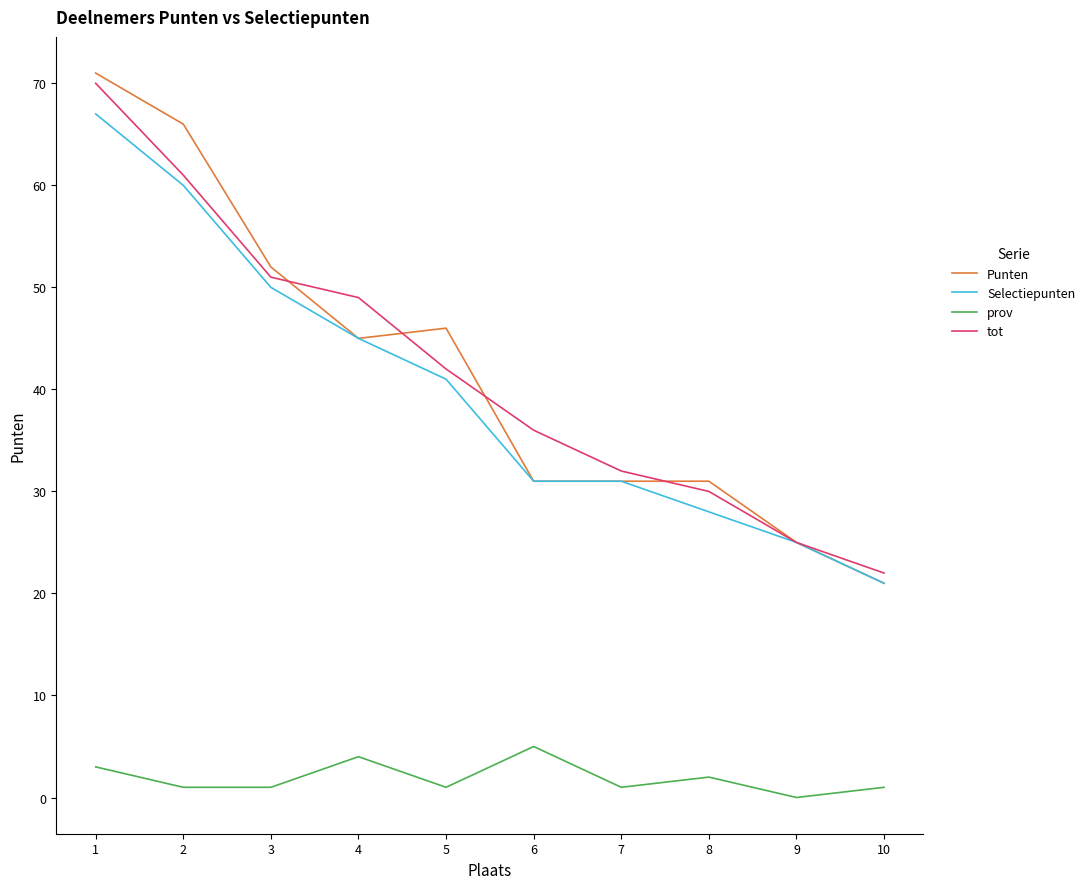

Which series has the widest spread of values?

Punten